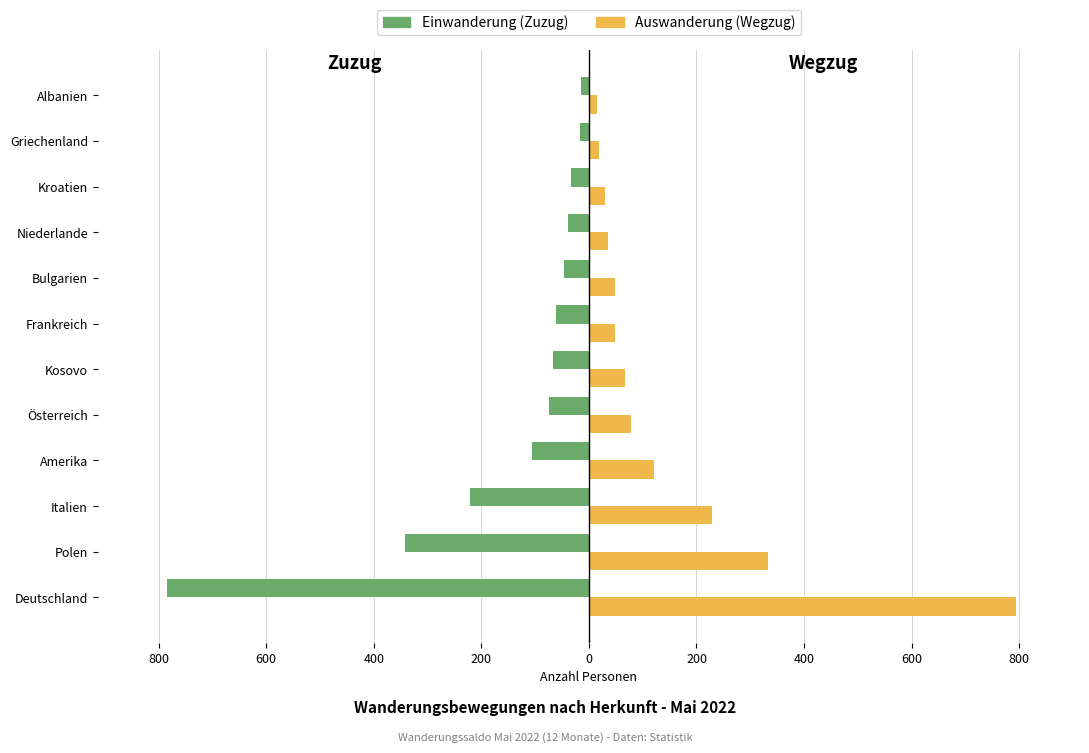

List the series in order of their peak value, lowest first.

Einwanderung (Zuzug), Auswanderung (Wegzug)